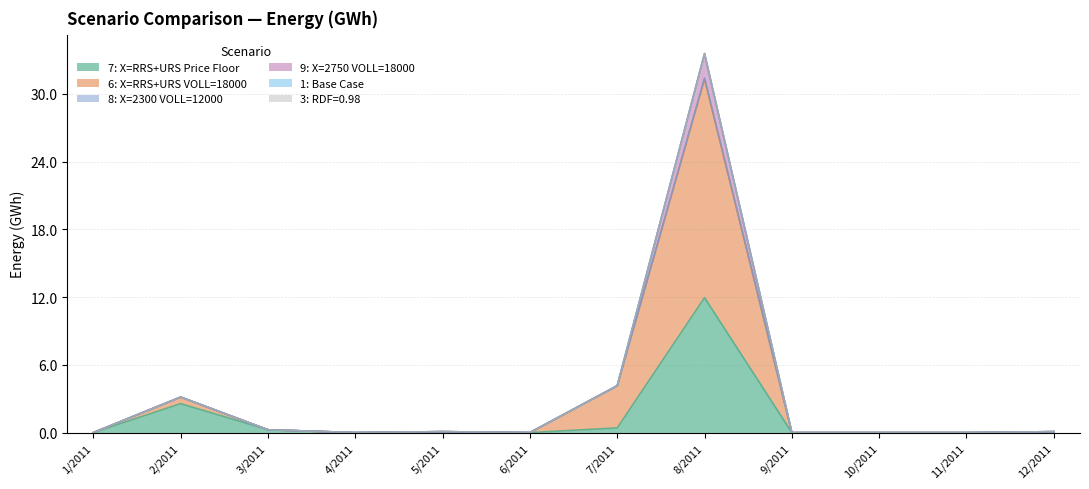

Which category has the lowest value in the 8: X=2300 VOLL=12000 series?

1/2011